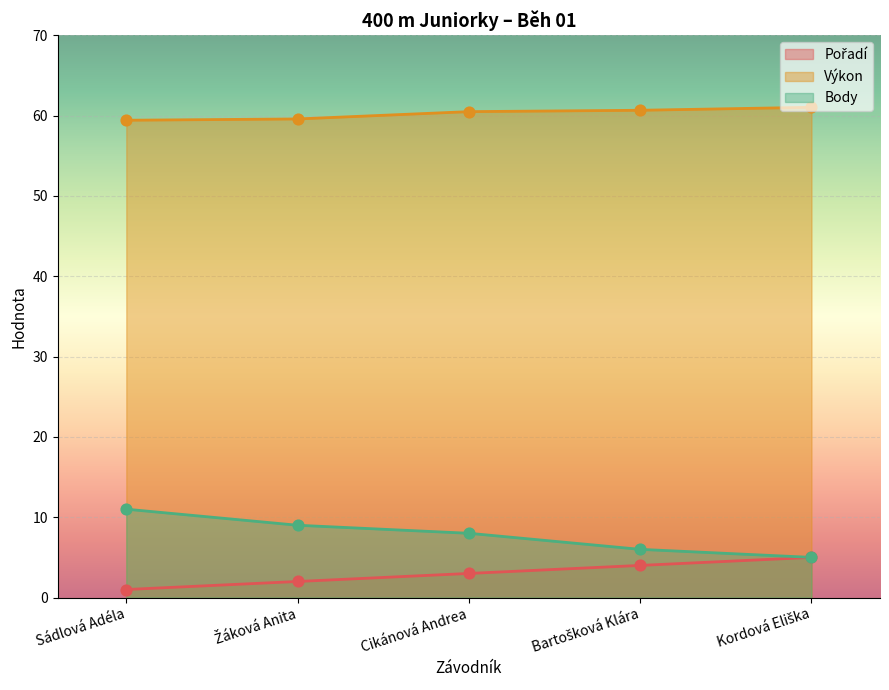

At which category is the sum across all series the highest?

Cikánová Andrea